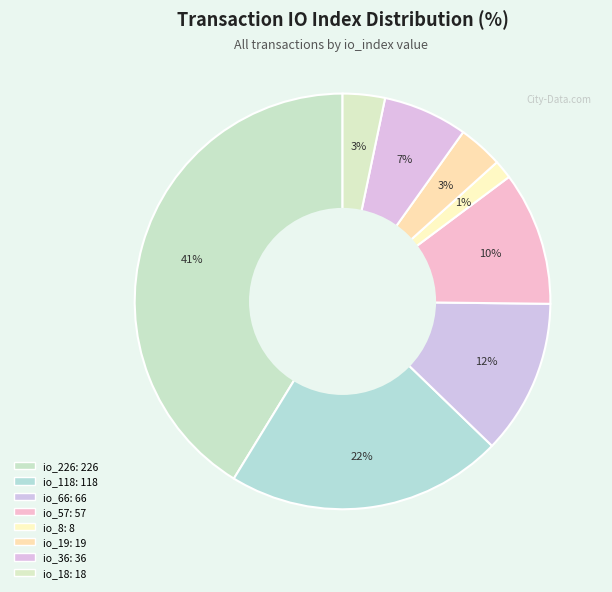

Does any single category account for the majority?

No